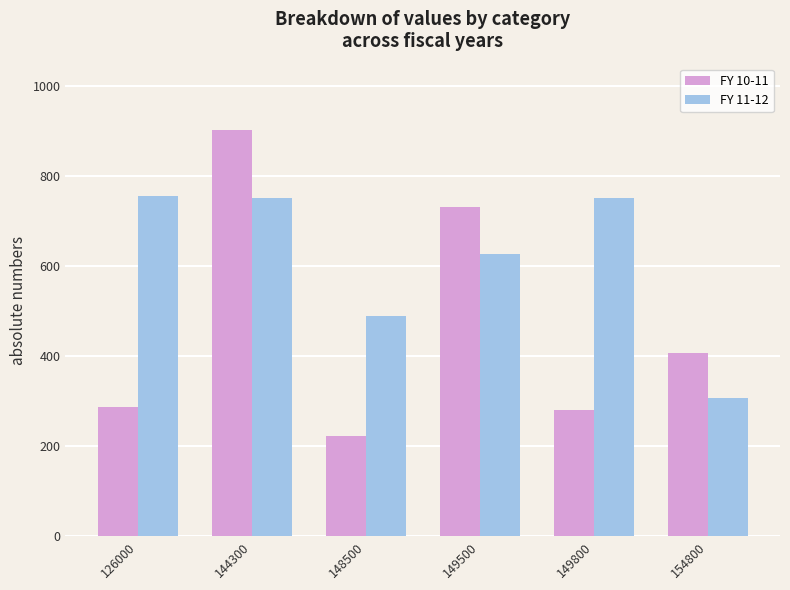

Which series changed the most between 144300 and 149500?

FY 10-11